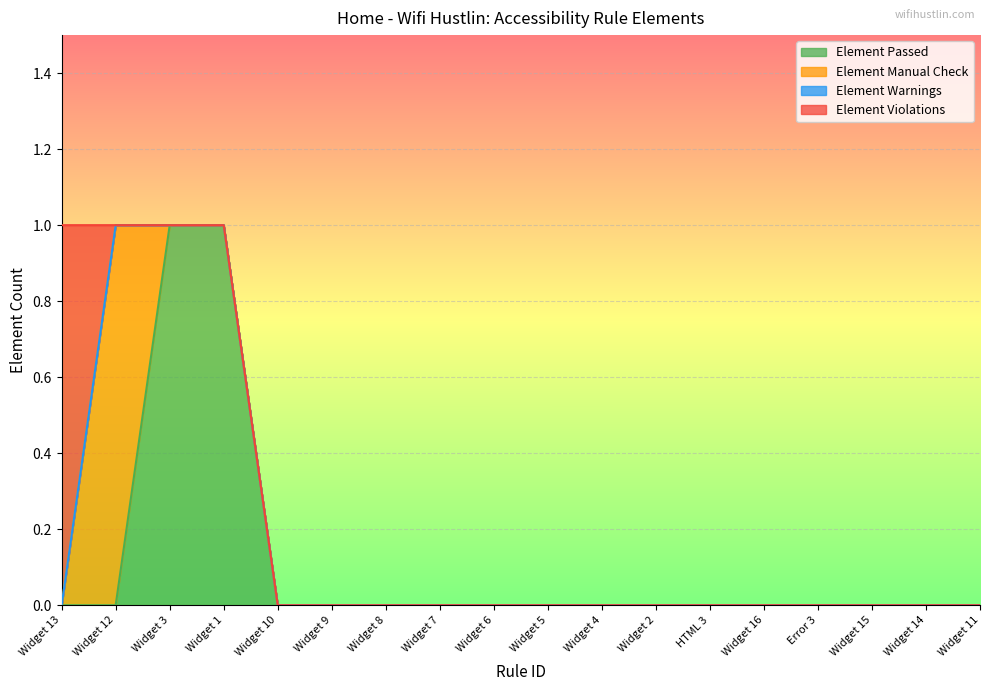

Reading left to right, extract all data points from this chart.

Element Passed: 0	0	1	1	0	0	0	0	0	0	0	0	0	0	0	0	0	0
Element Manual Check: 0	1	0	0	0	0	0	0	0	0	0	0	0	0	0	0	0	0
Element Warnings: 0	0	0	0	0	0	0	0	0	0	0	0	0	0	0	0	0	0
Element Violations: 1	0	0	0	0	0	0	0	0	0	0	0	0	0	0	0	0	0